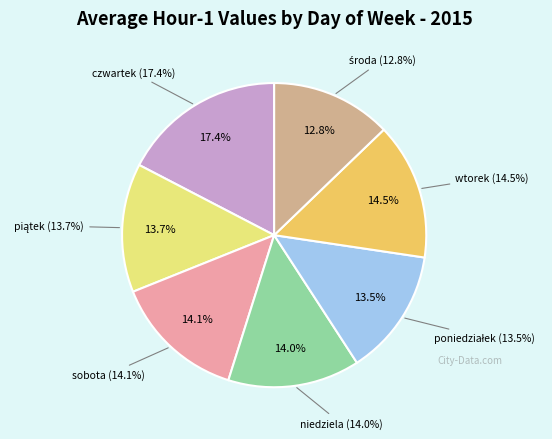

To the nearest percent, what is the combined percentage of środa and wtorek?

27%